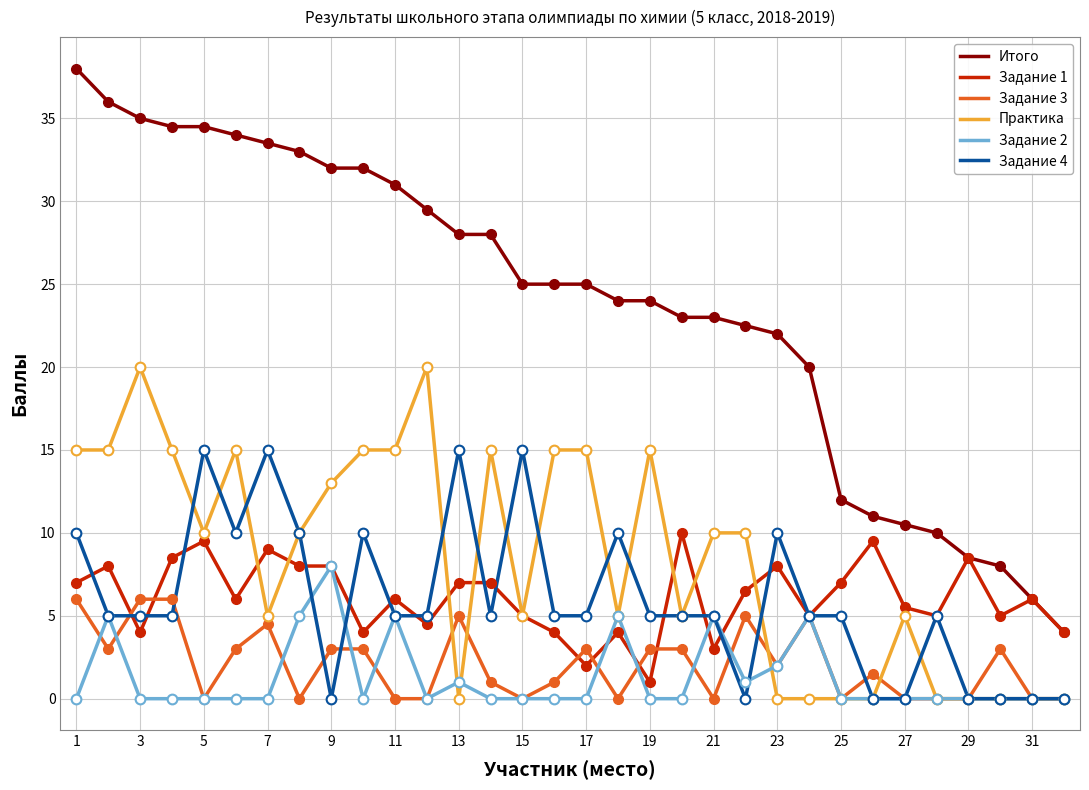

Which series has the widest spread of values?

Итого